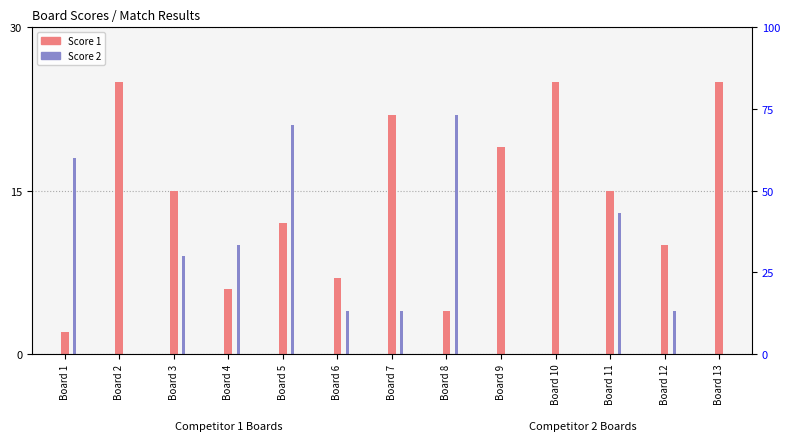

Which label corresponds to the smallest value in the chart?

Board 2